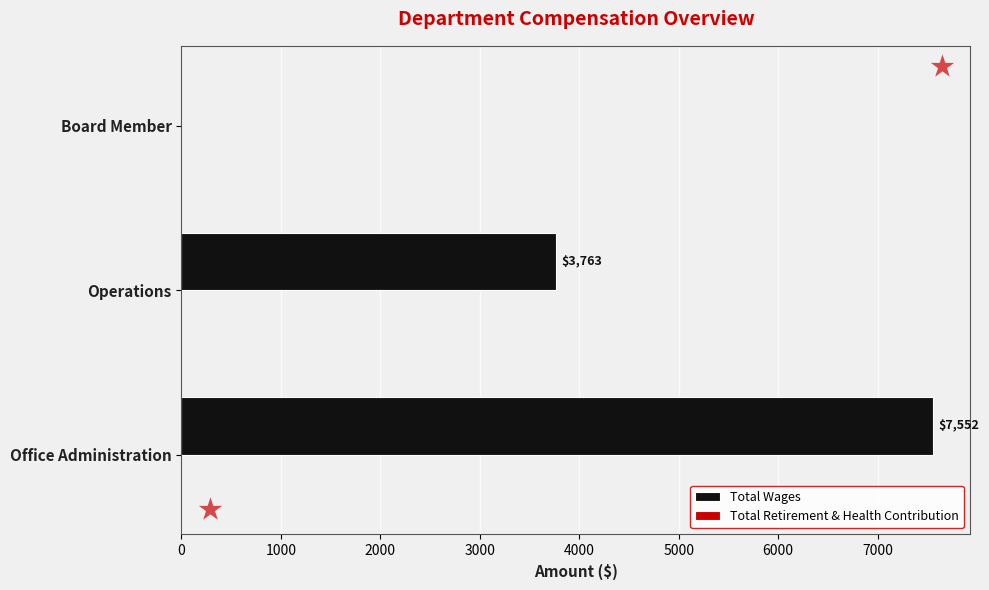

At which label is the value closest to 3776?

Operations